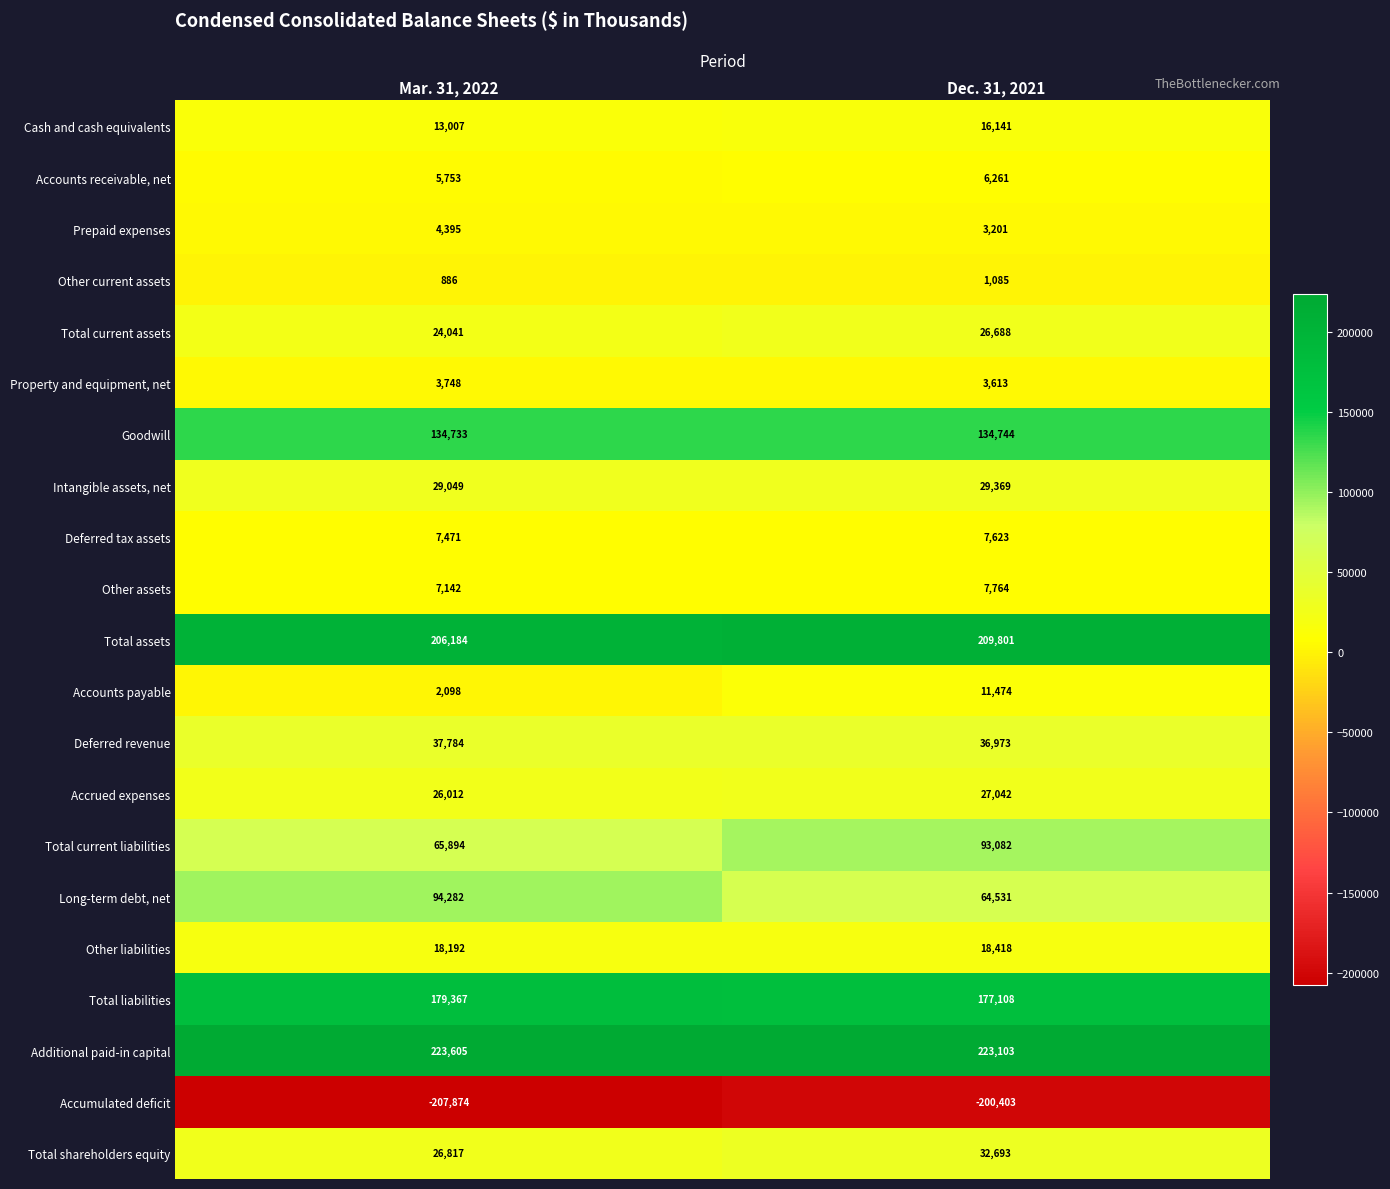

Which series changed the most between Mar. 31, 2022 and Dec. 31, 2021?

Long-term debt, net